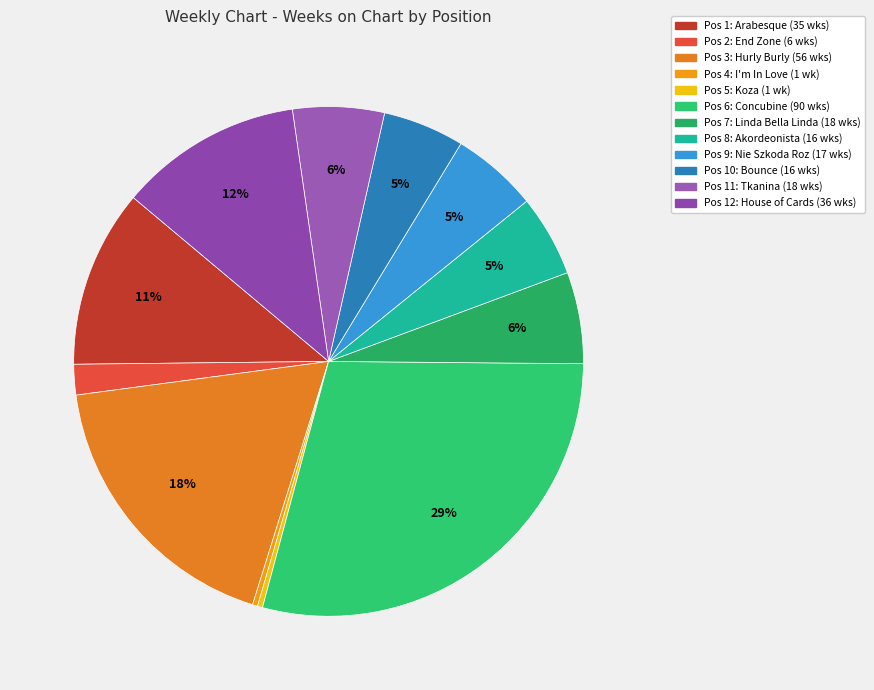

To the nearest percent, what is the average slice percentage?

8%